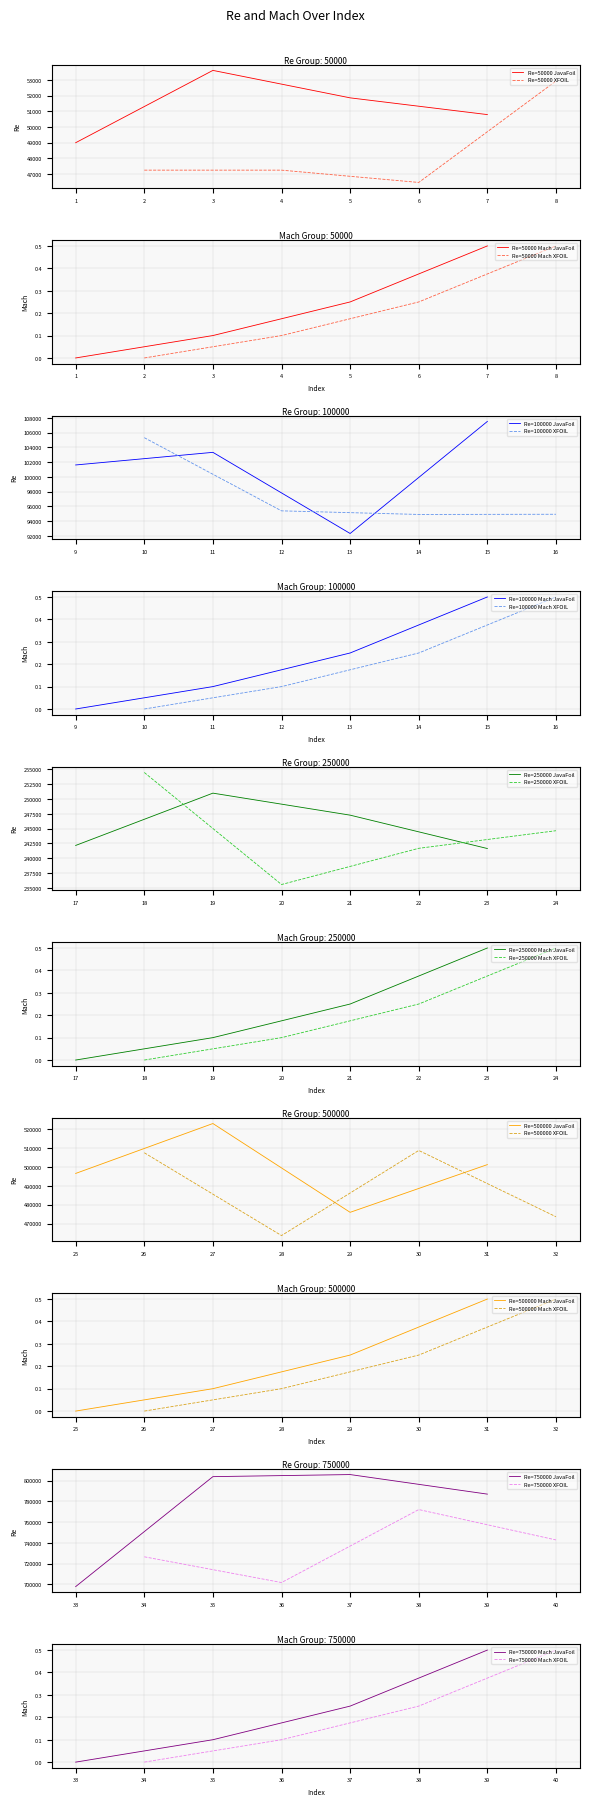

What is the highest value of the Re=50000 JavaFoil series?

53605.7